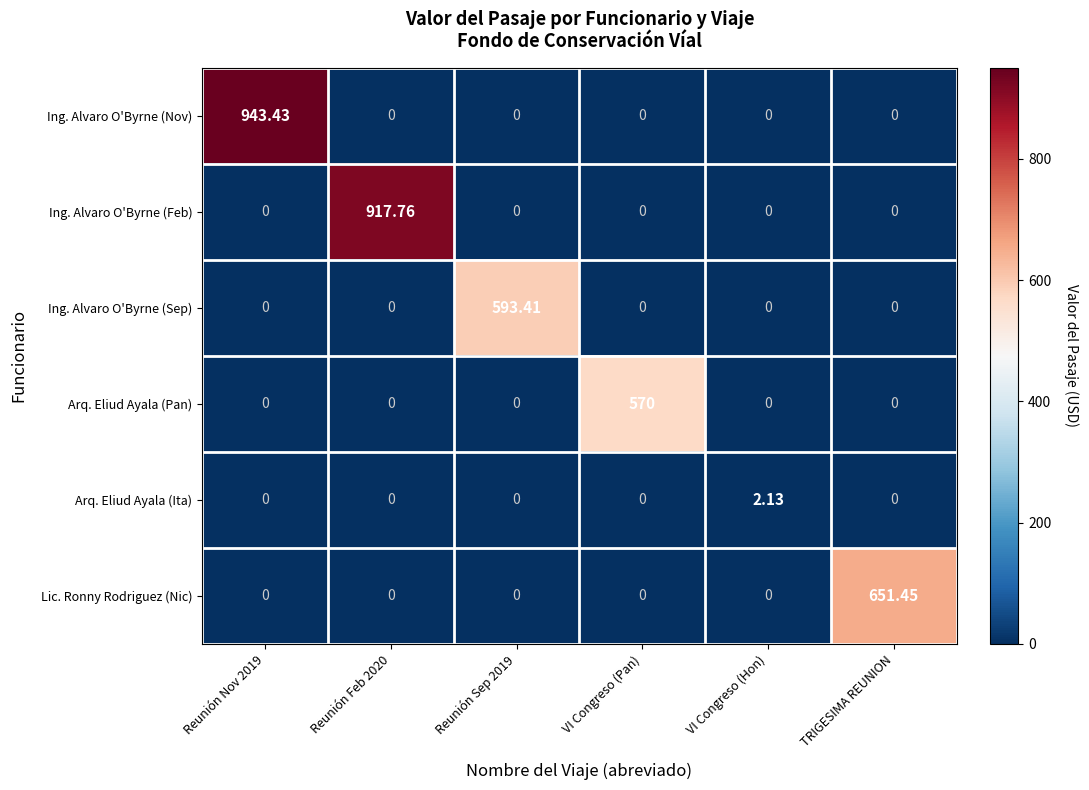

Which series has the largest total across all categories?

Ing. Alvaro O'Byrne (Nov)